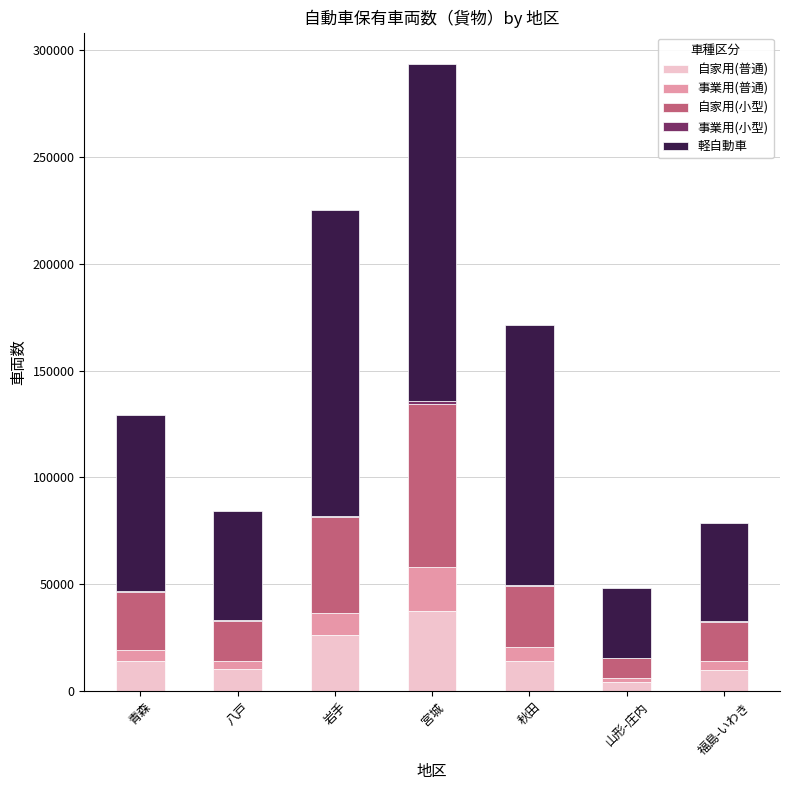

What is the highest value of the 自家用(普通) series?

37735